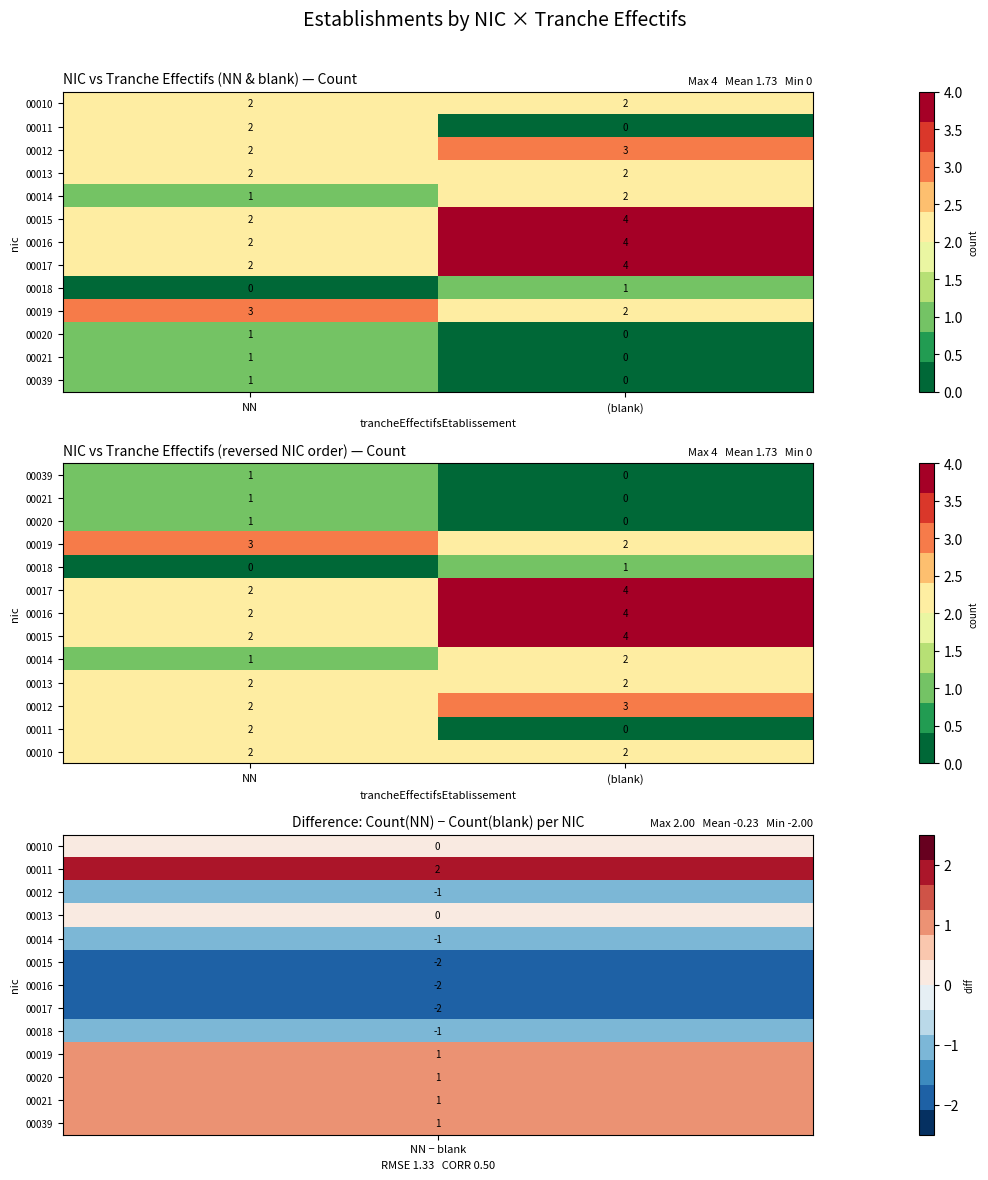

How many categories are shown in the chart?

2